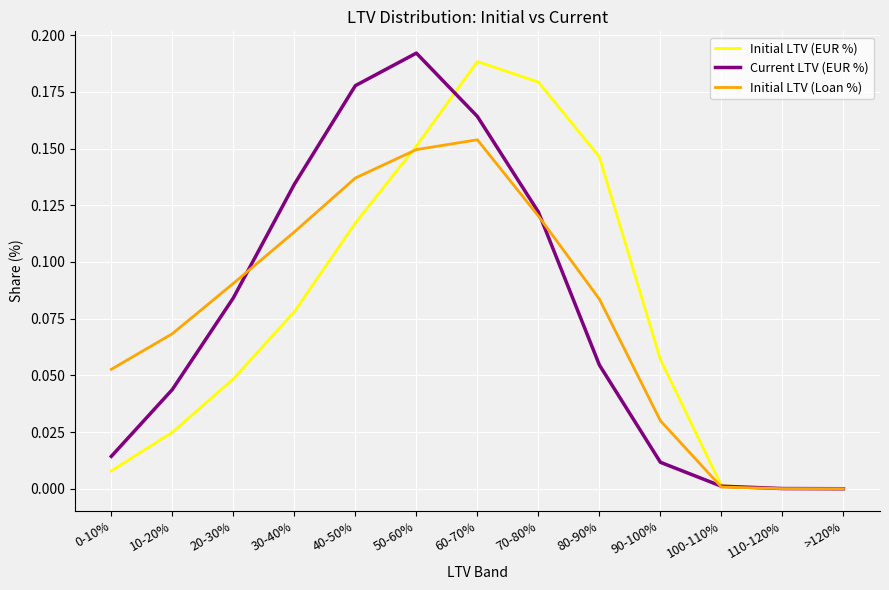

Is this an area chart (filled region under the line)?

No